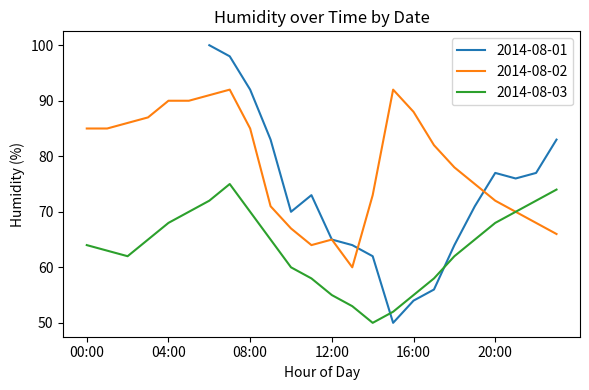

Is it true that 2014-08-02 equals 65 at 12:00?

True